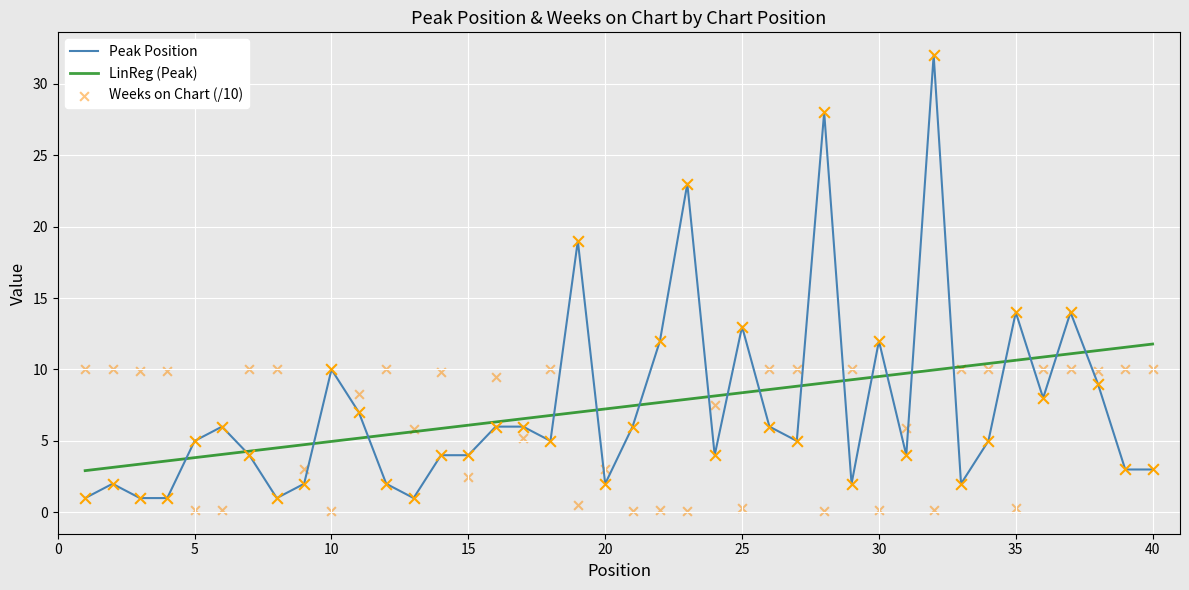

At which category is the sum across all series the highest?

32